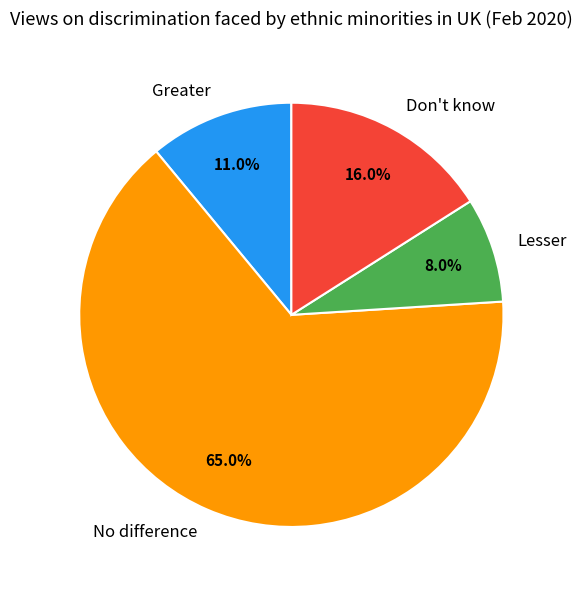

Count the number of slices in the pie.

4